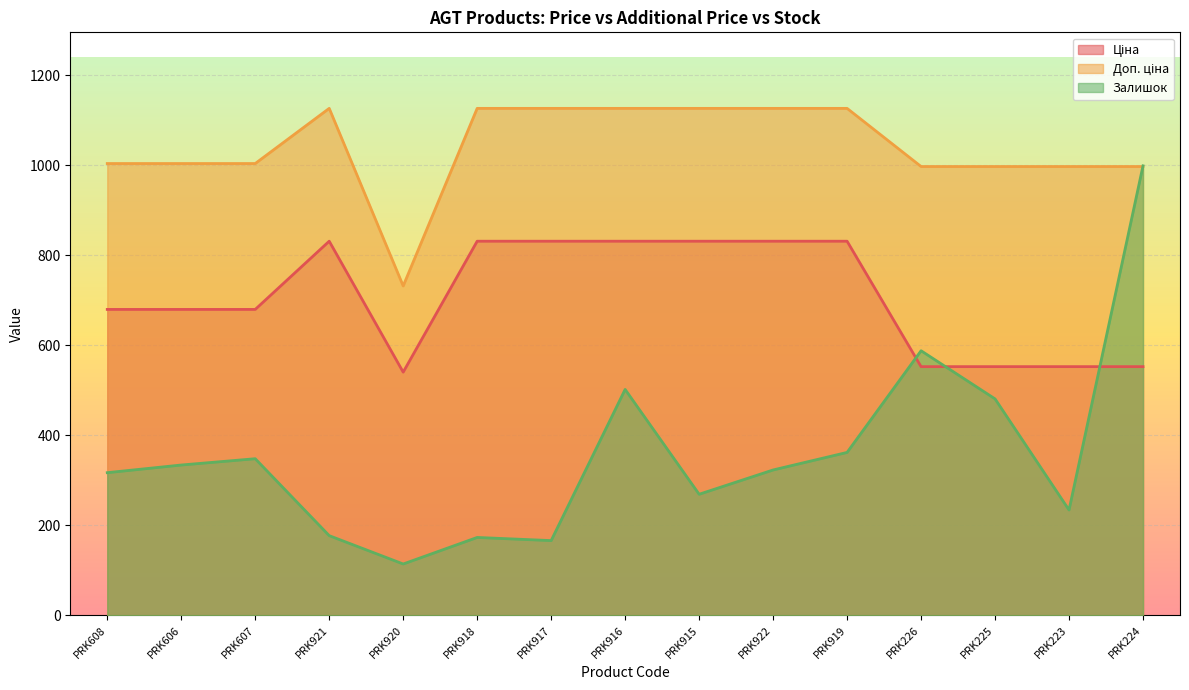

In Ціна, how many points are lower than both neighbors (excluding endpoints)?

1